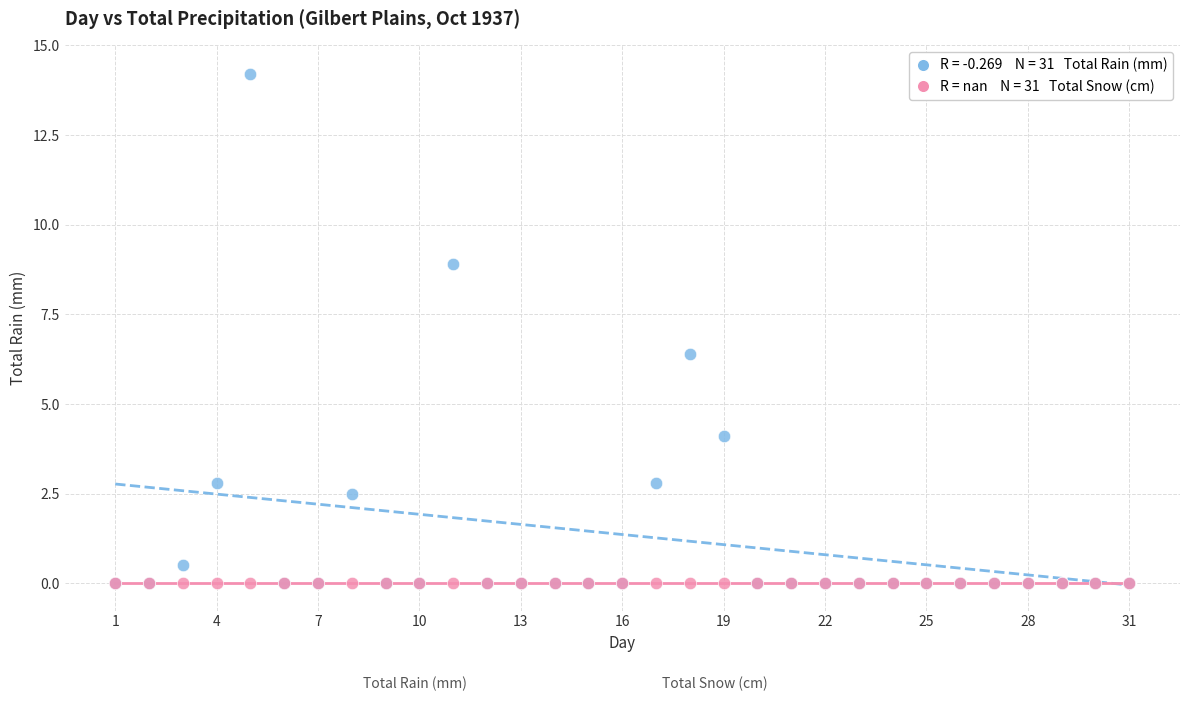

Across all series, what Y value is closest to 7?

6.4